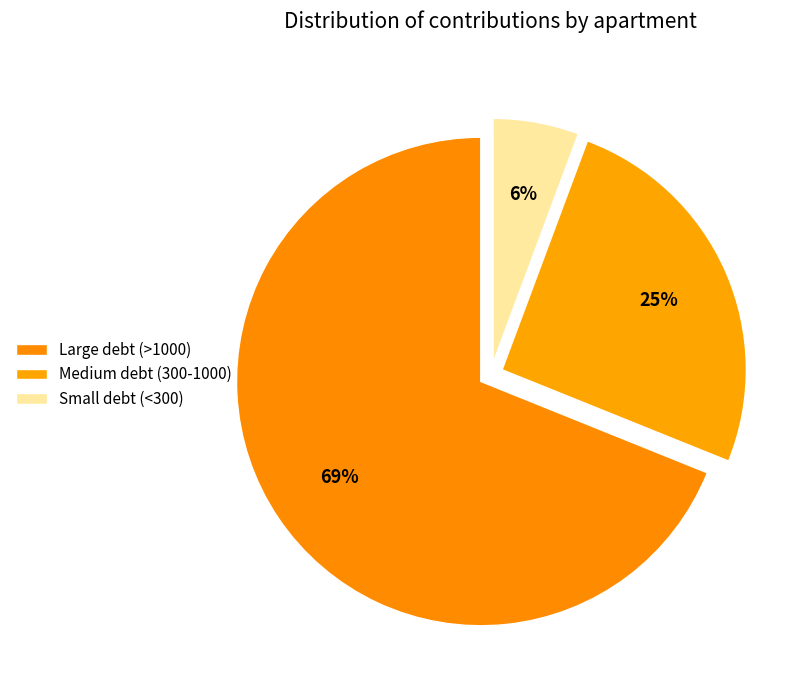

How many segments does this pie chart have?

3